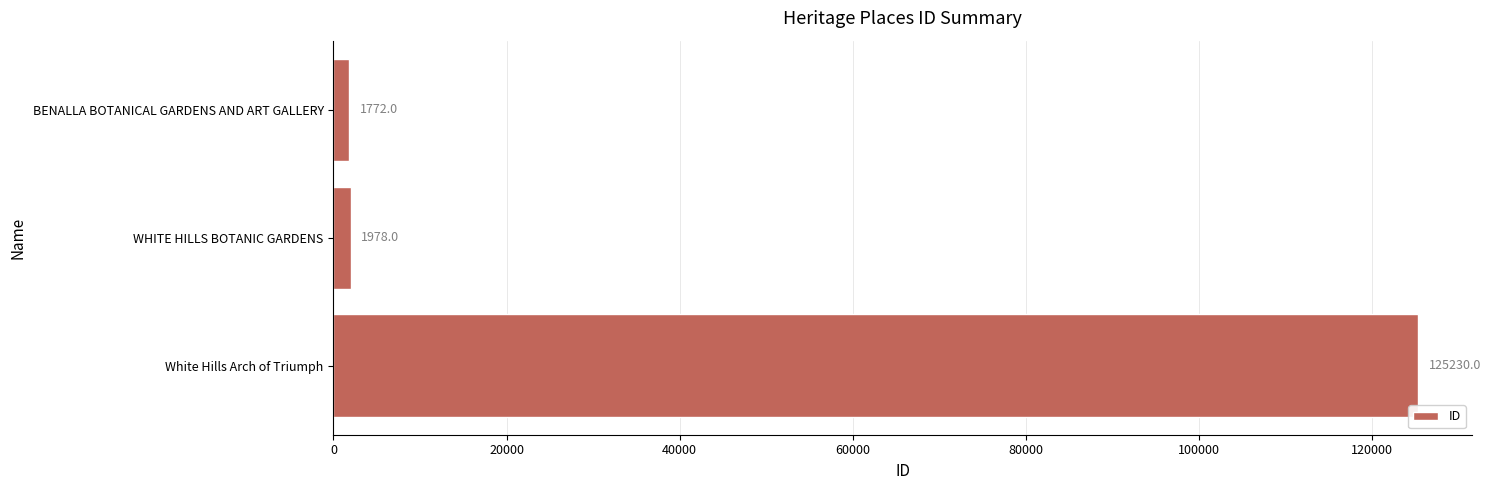

At which category does the chart reach its peak across all series?

White Hills Arch of Triumph